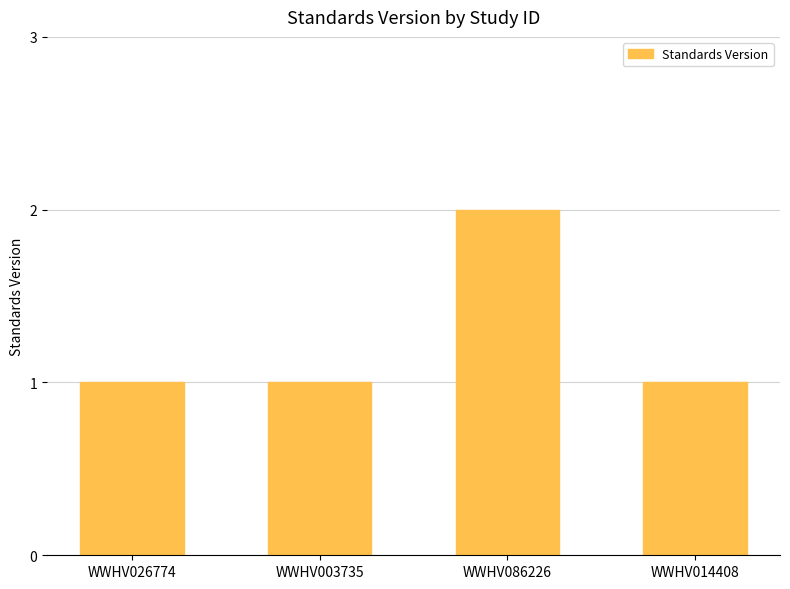

What is the ratio of the value at WWHV014408 to the value at WWHV003735?

1.0